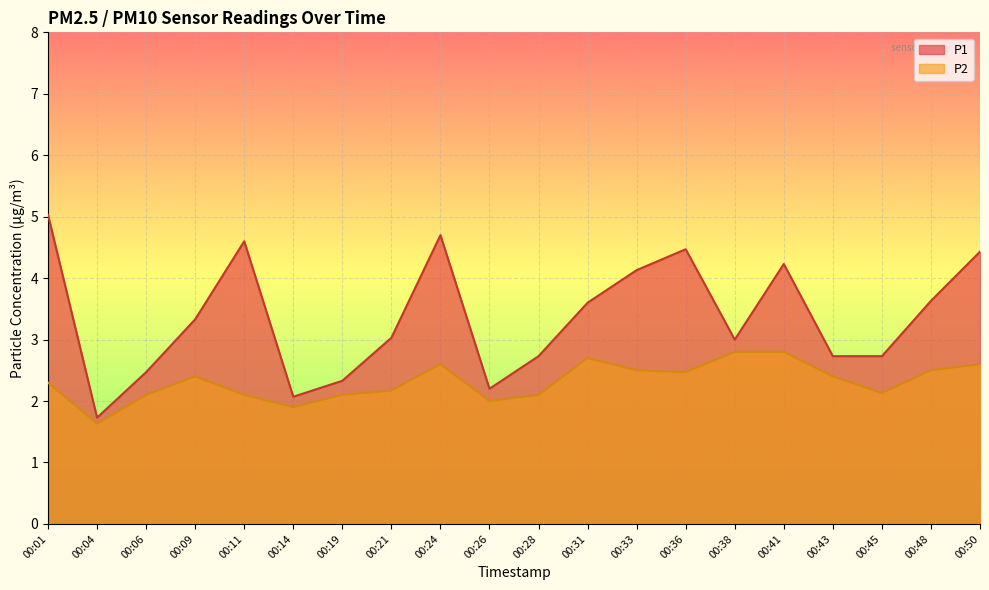

At 00:11, list the series in order from largest to smallest.

P1, P2